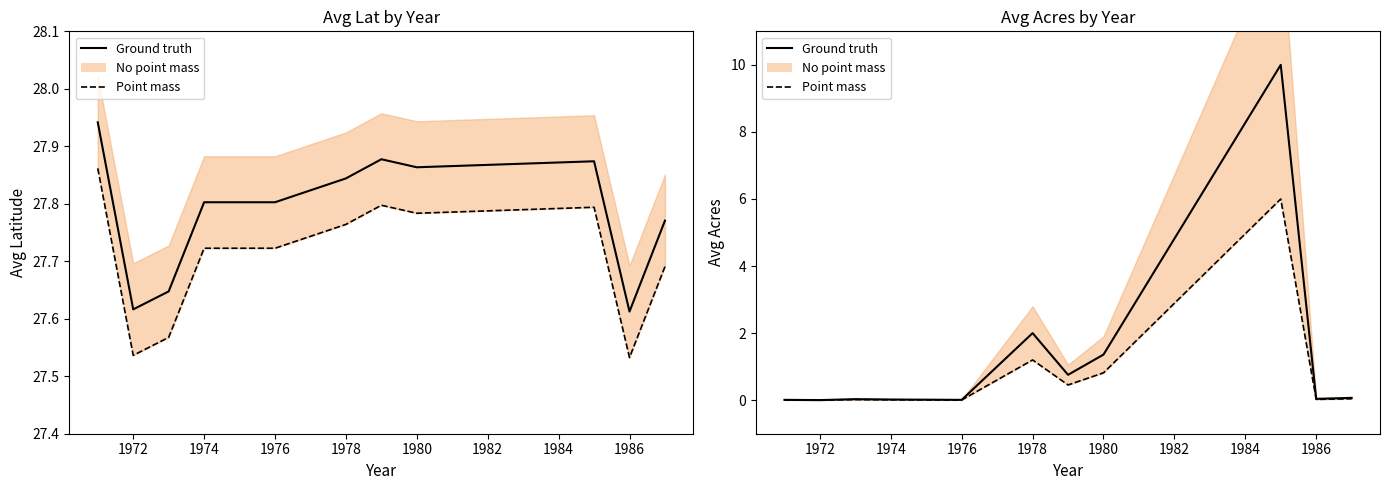

At how many categories does at least one series exceed 1?

3